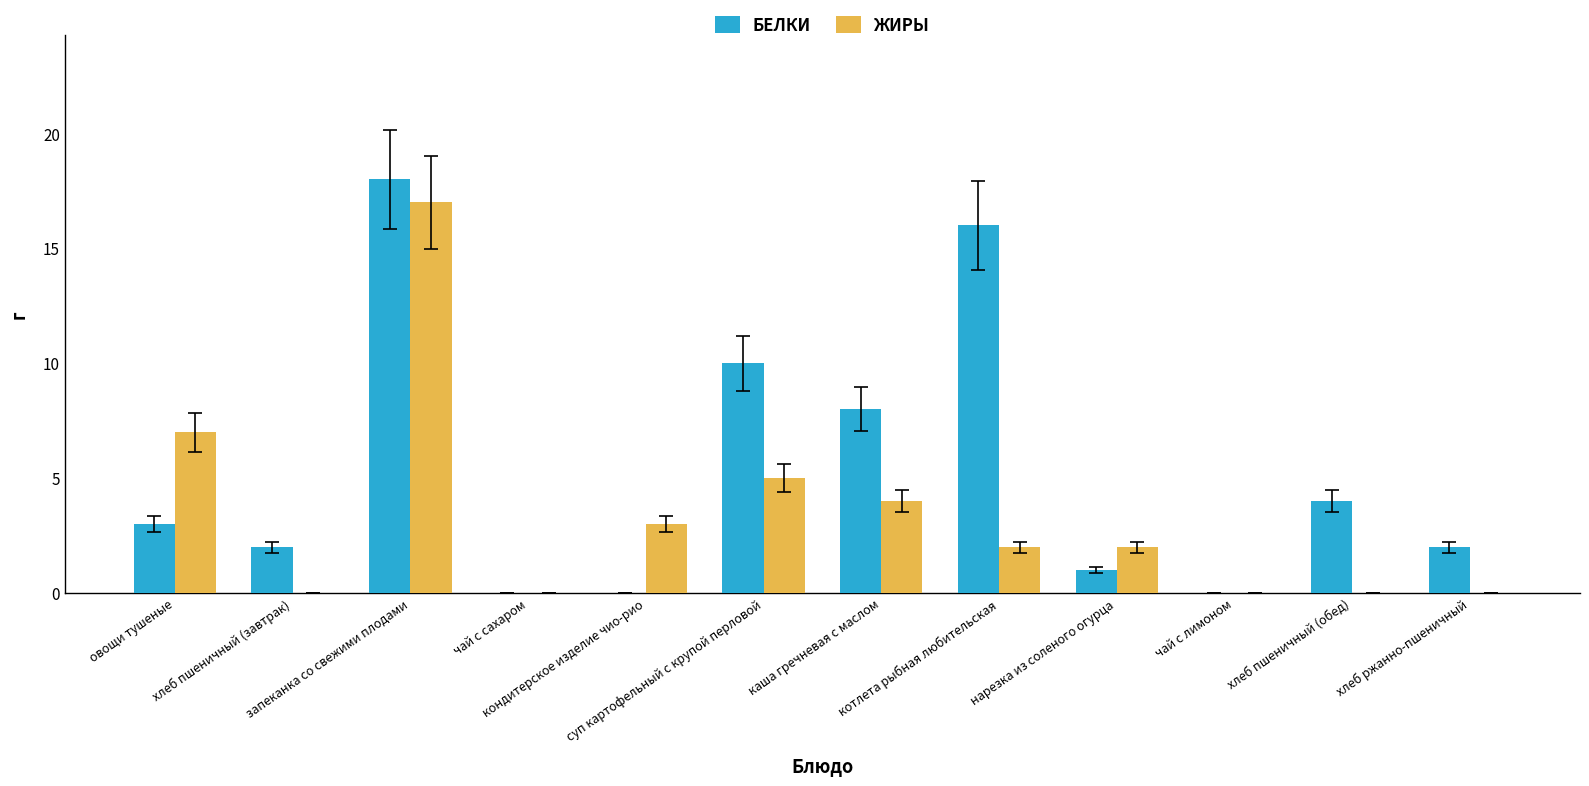

How many data points does each series have?

12